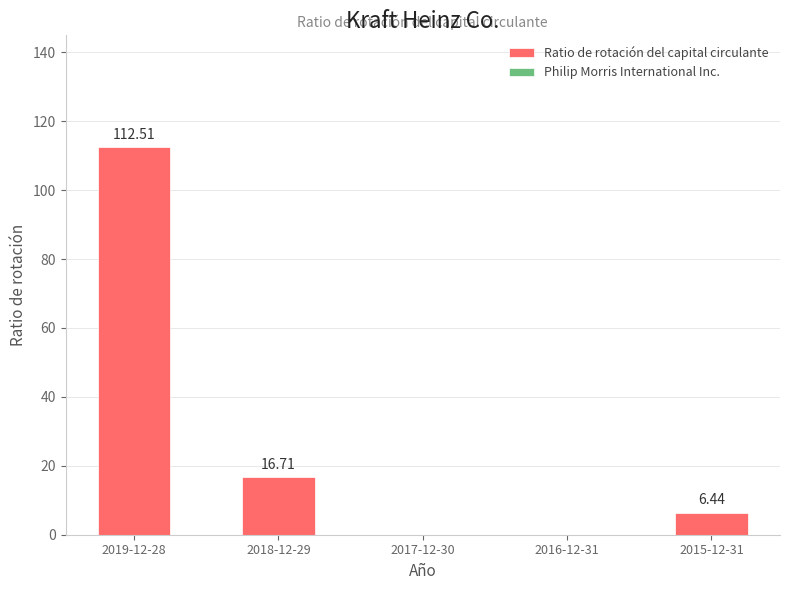

What is the sum of all values?

135.7